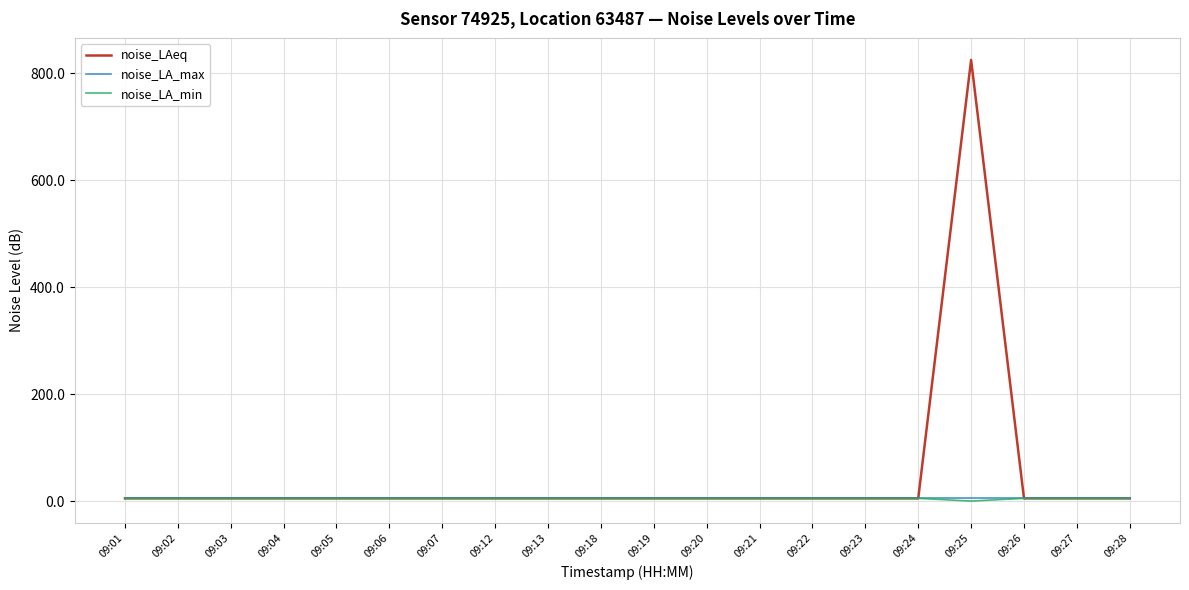

Does the chart display data point markers on the line(s)?

No